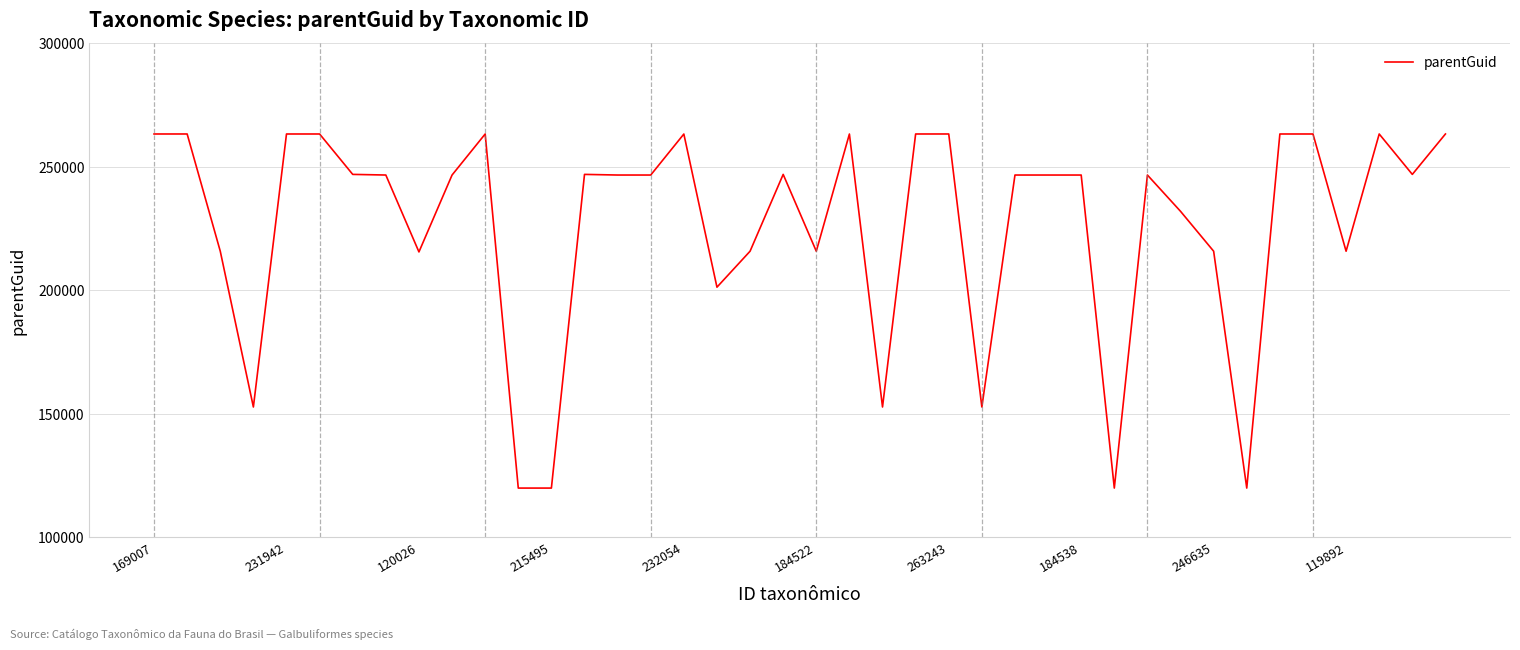

Count the number of categories in the chart.

40